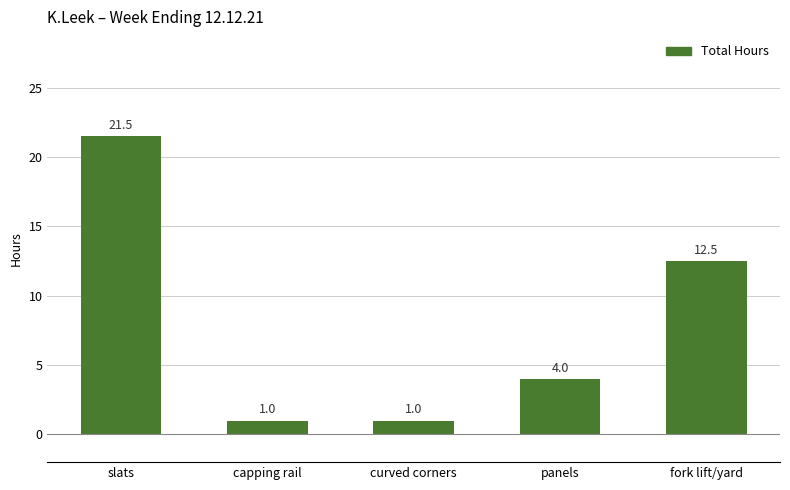

Which category has the highest value across all series?

slats